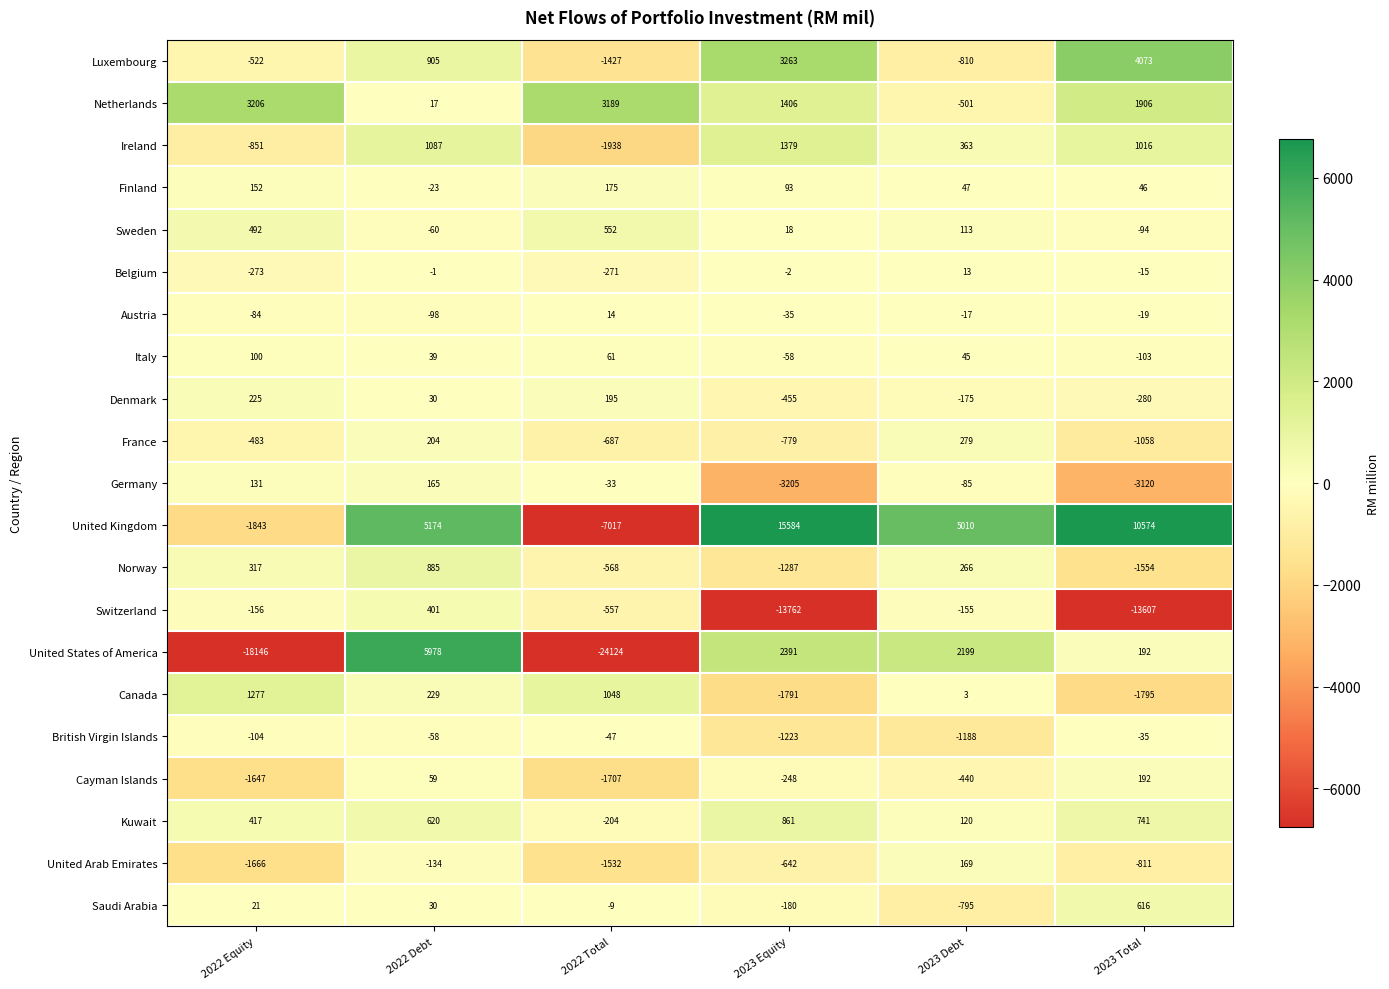

Which series has the largest total across all categories?

United Kingdom